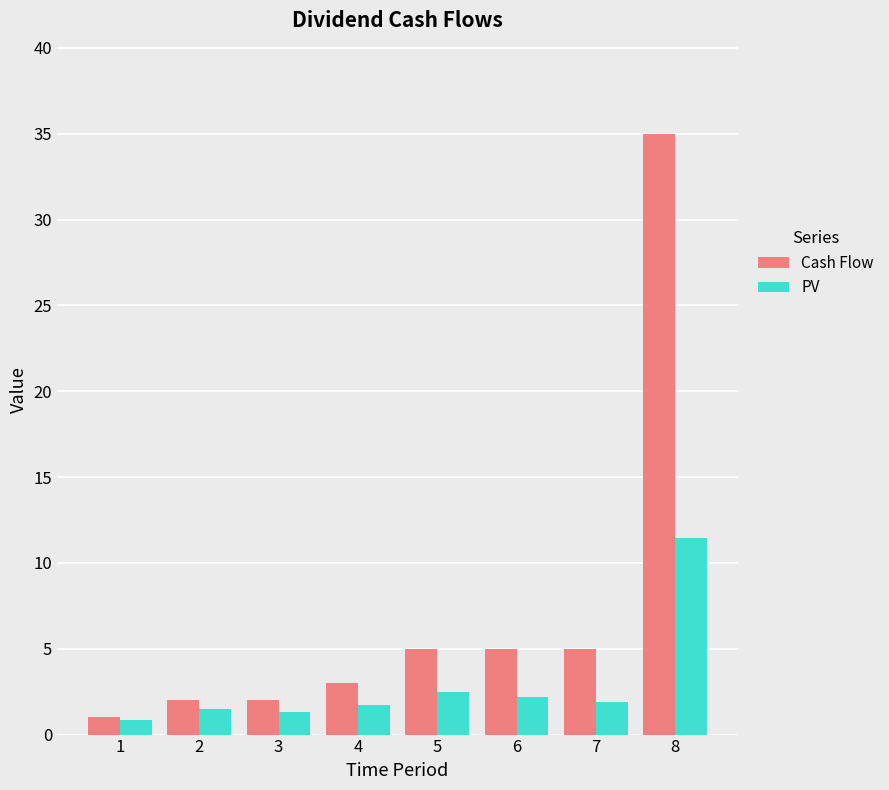

What is the difference between the maximum and second lowest values in the PV series?

10.1